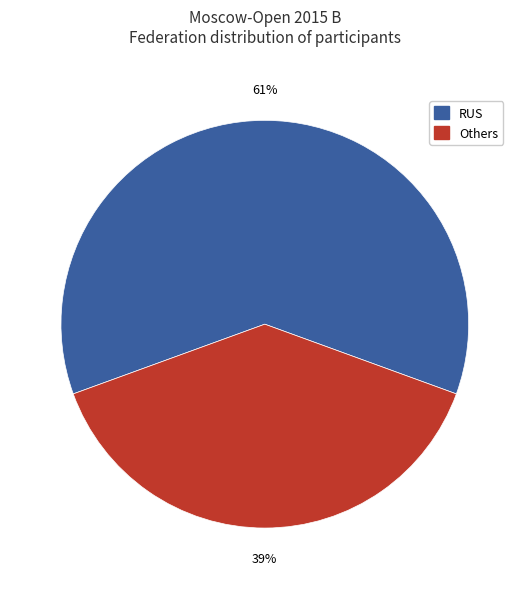

True or false: Others accounts for 50% of the total.

False